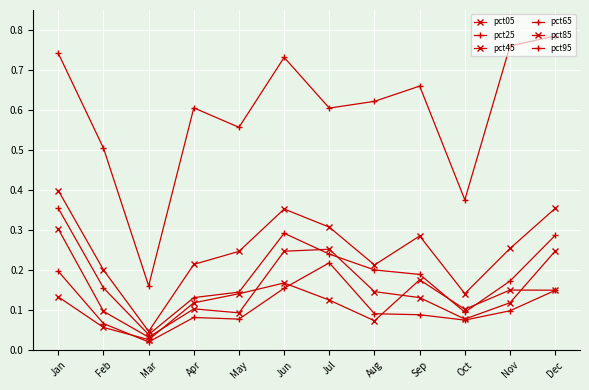

Reading left to right, list all the values displayed in this chart.

pct05: Jan=0.1	Feb=0.1	Mar=0.0	Apr=0.1	May=0.1	Jun=0.2	Jul=0.1	Aug=0.1	Sep=0.2	Oct=0.1	Nov=0.1	Dec=0.1
pct25: Jan=0.2	Feb=0.1	Mar=0.0	Apr=0.1	May=0.1	Jun=0.2	Jul=0.2	Aug=0.1	Sep=0.1	Oct=0.1	Nov=0.1	Dec=0.1
pct45: Jan=0.3	Feb=0.1	Mar=0.0	Apr=0.1	May=0.1	Jun=0.2	Jul=0.3	Aug=0.1	Sep=0.1	Oct=0.1	Nov=0.1	Dec=0.2
pct65: Jan=0.4	Feb=0.2	Mar=0.0	Apr=0.1	May=0.1	Jun=0.3	Jul=0.2	Aug=0.2	Sep=0.2	Oct=0.1	Nov=0.2	Dec=0.3
pct85: Jan=0.4	Feb=0.2	Mar=0.0	Apr=0.2	May=0.2	Jun=0.4	Jul=0.3	Aug=0.2	Sep=0.3	Oct=0.1	Nov=0.3	Dec=0.4
pct95: Jan=0.7	Feb=0.5	Mar=0.2	Apr=0.6	May=0.6	Jun=0.7	Jul=0.6	Aug=0.6	Sep=0.7	Oct=0.4	Nov=0.8	Dec=0.8